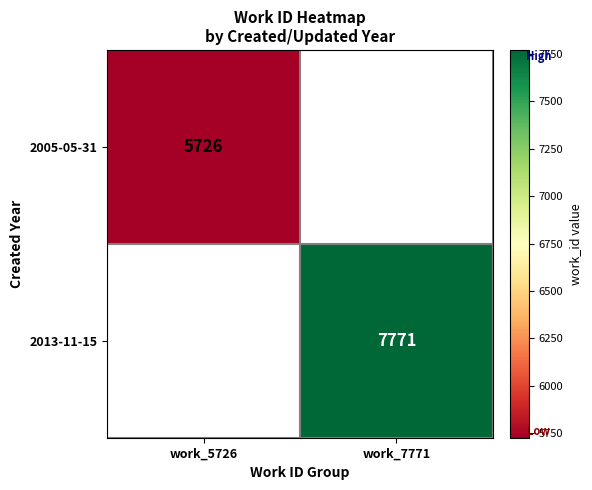

Is the value of 2013-11-15 at work_7771 greater than the value of 2005-05-31 at work_5726?

Yes